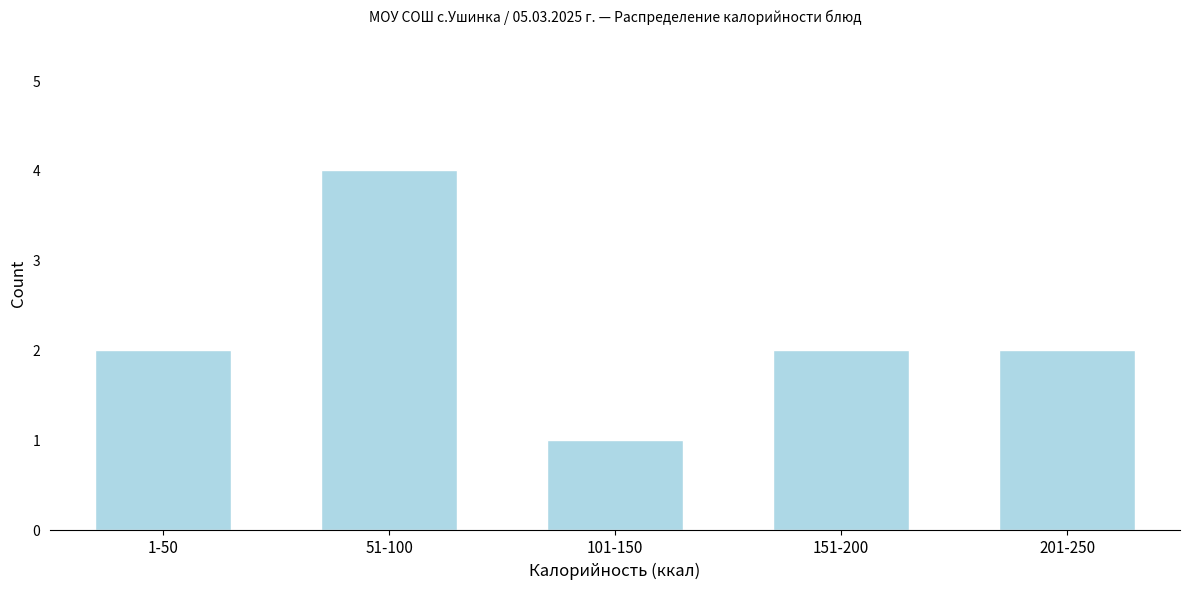

Reading left to right, list all the values displayed in this chart.

2	4	1	2	2